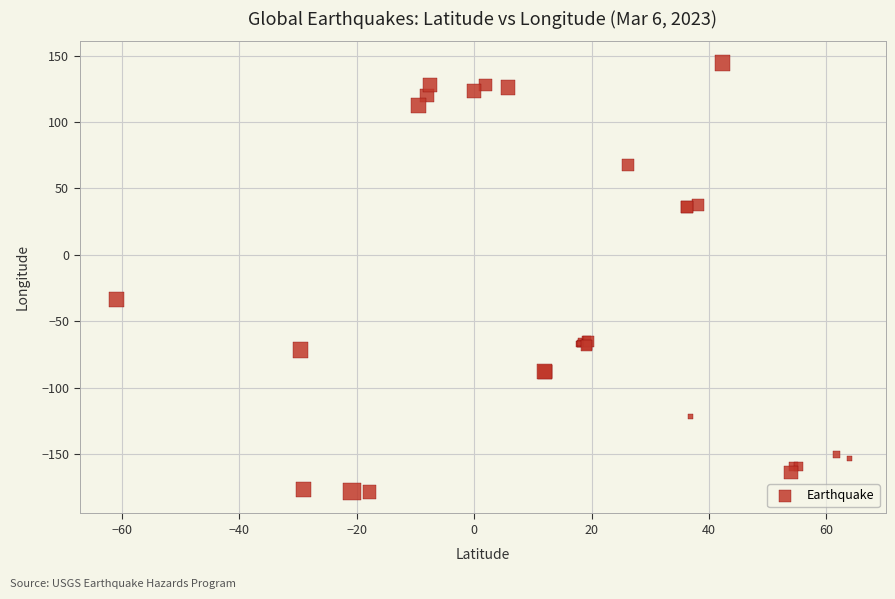

What Y value in the scatter plot is closest to -17?

-33.4